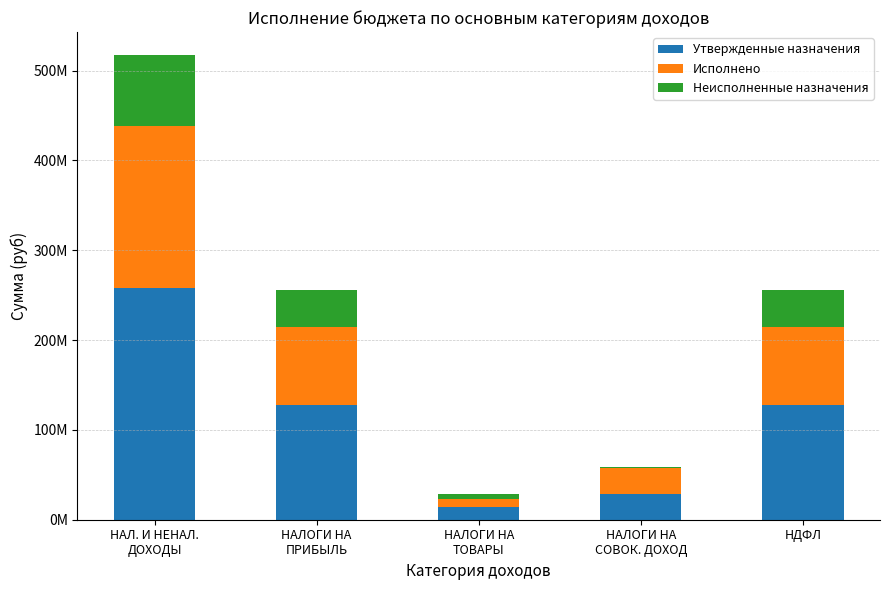

What value does the Исполнено series have at НАЛ. И НЕНАЛ.
ДОХОДЫ?

179614384.9